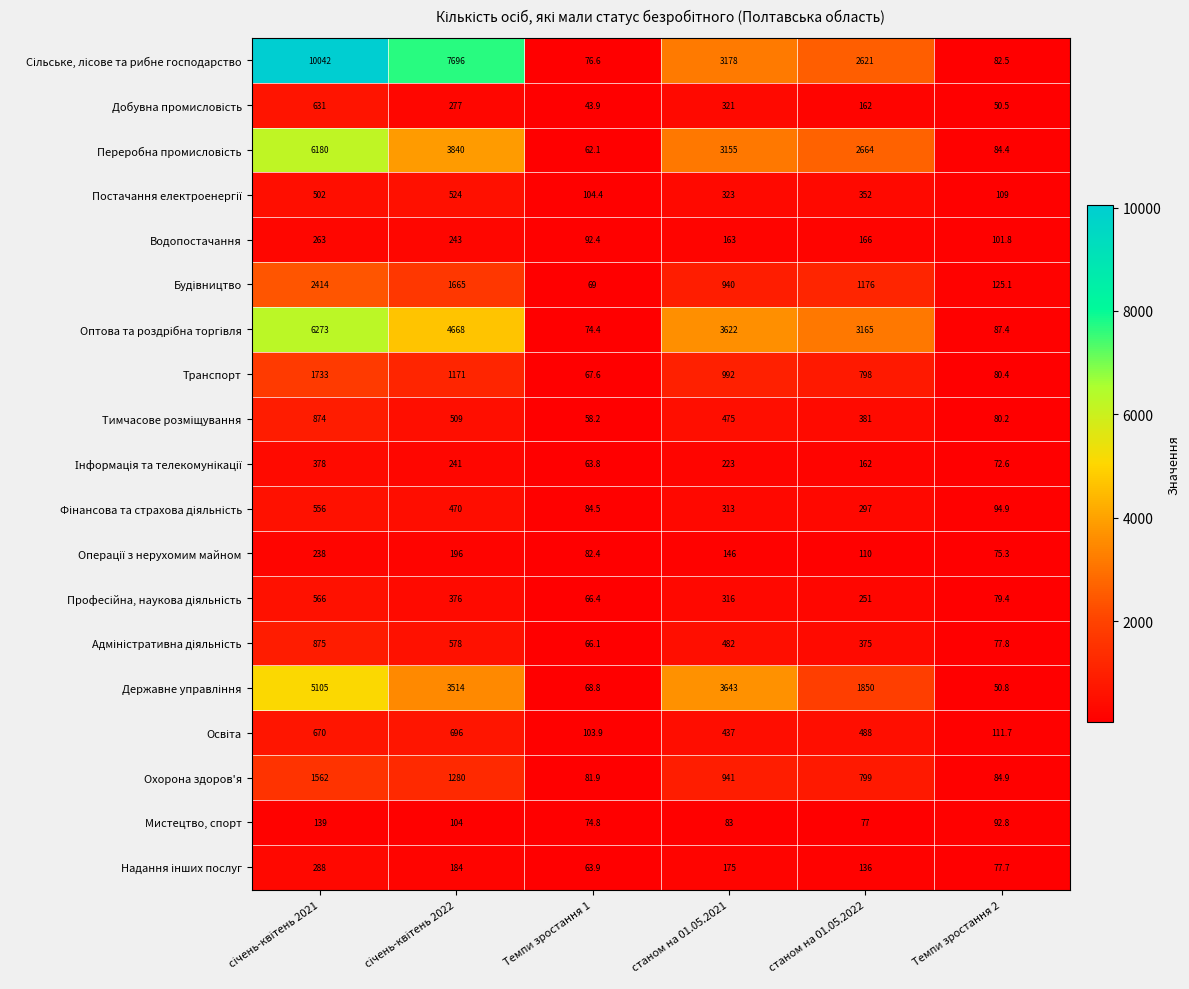

What is the minimum value shown in the chart?

43.9